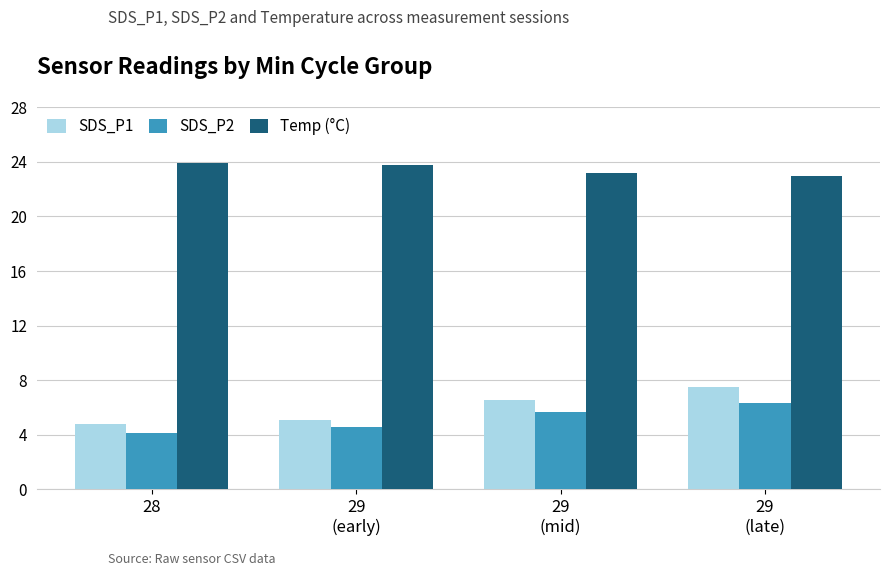

At how many categories does at least one series exceed 17?

4